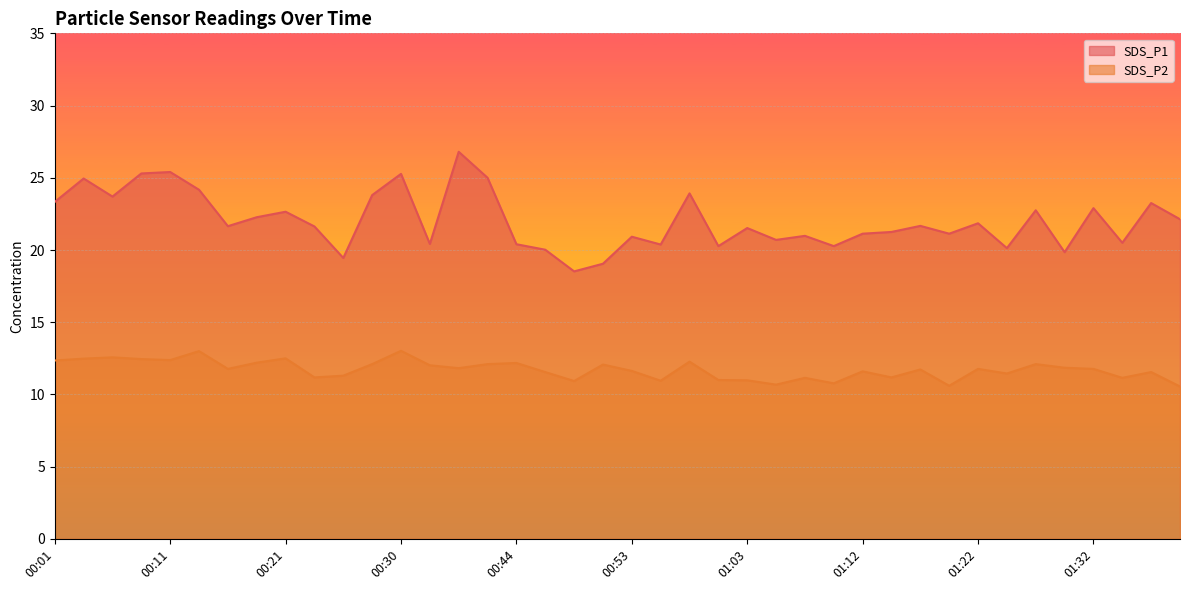

What position from the right is 01:27?

6